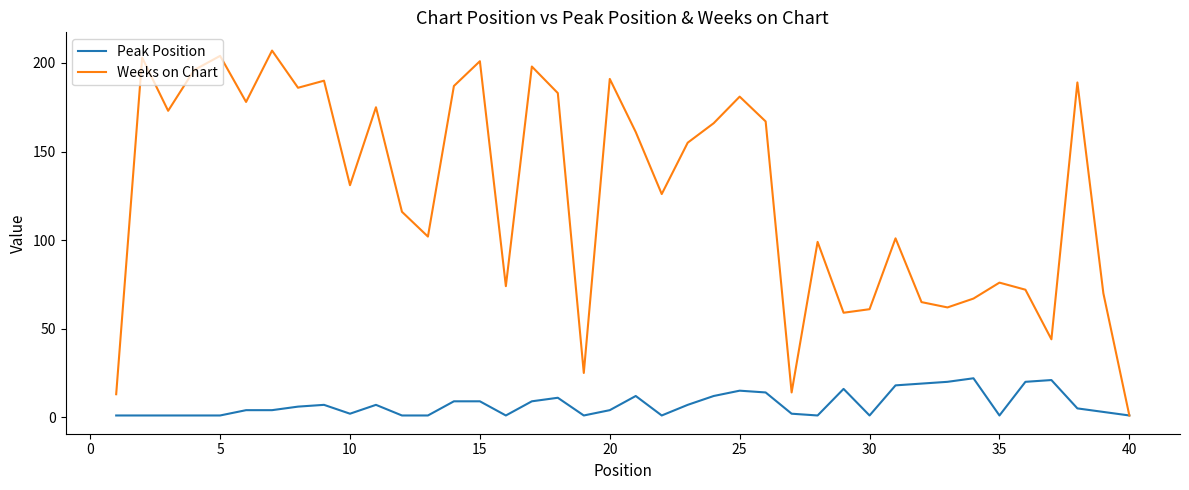

List the series in order of their overall mean, highest first.

Weeks on Chart, Peak Position